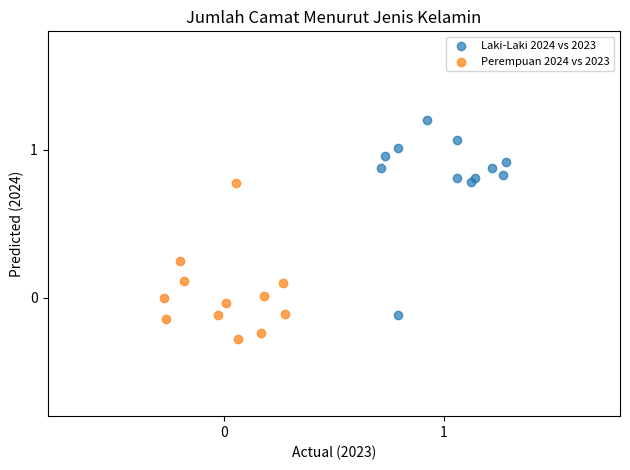

Which series has the widest spread of Y values?

Laki-Laki 2024 vs 2023